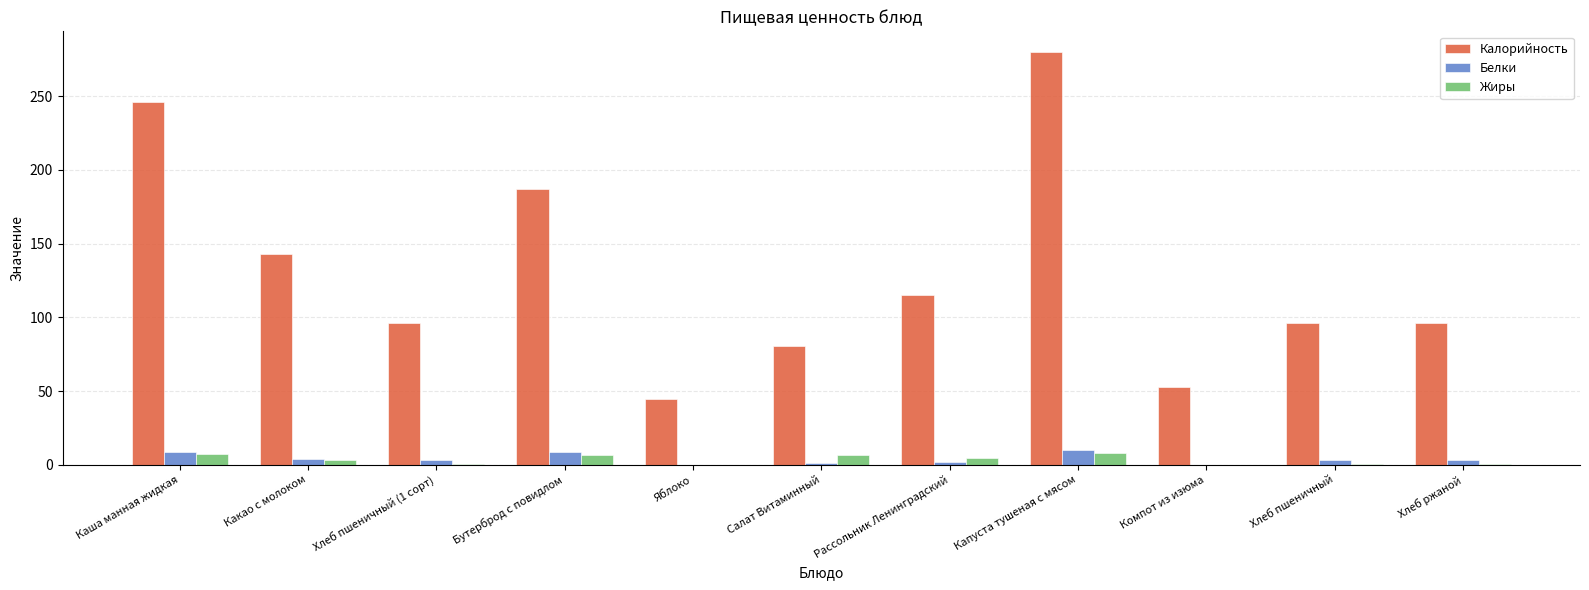

Are the bars horizontal?

No